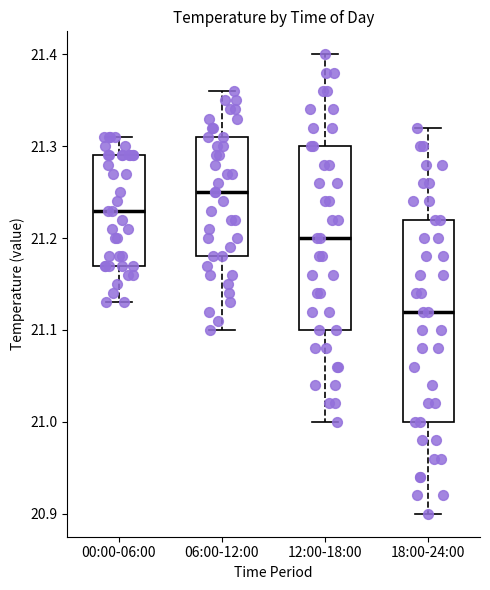

Comparing the boxes themselves (not the whiskers), which one is the tallest?

18:00-24:00